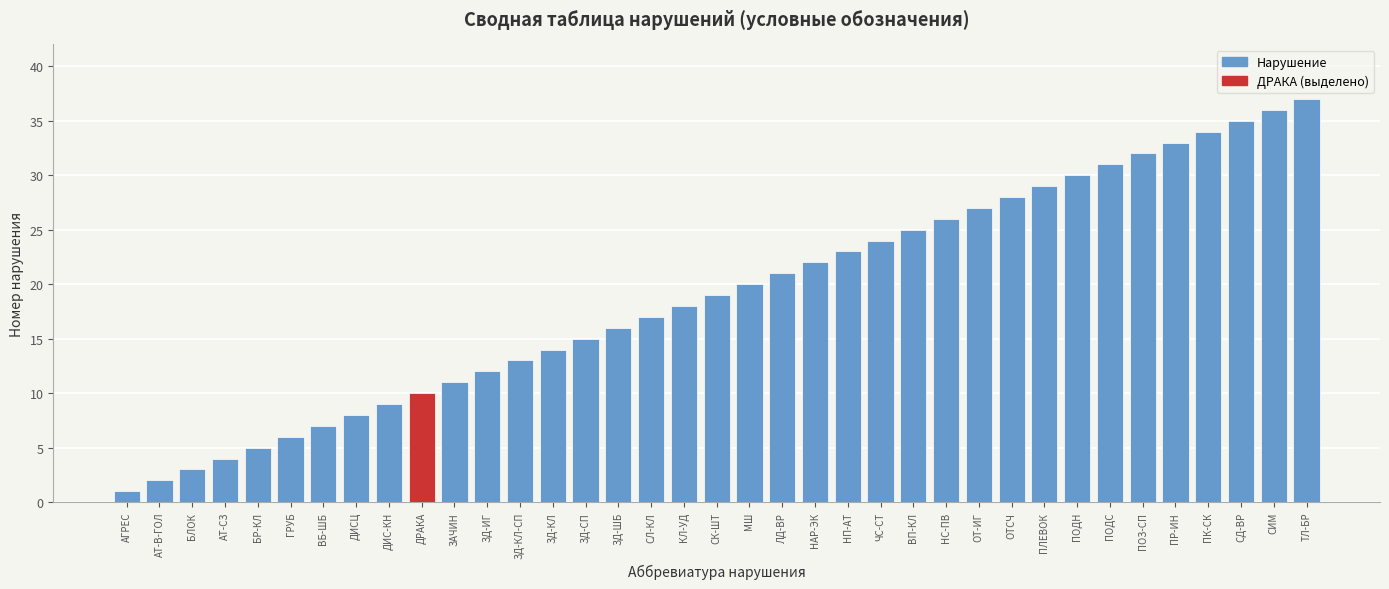

What is the label of the 28th bar from the right?

ДРАКА